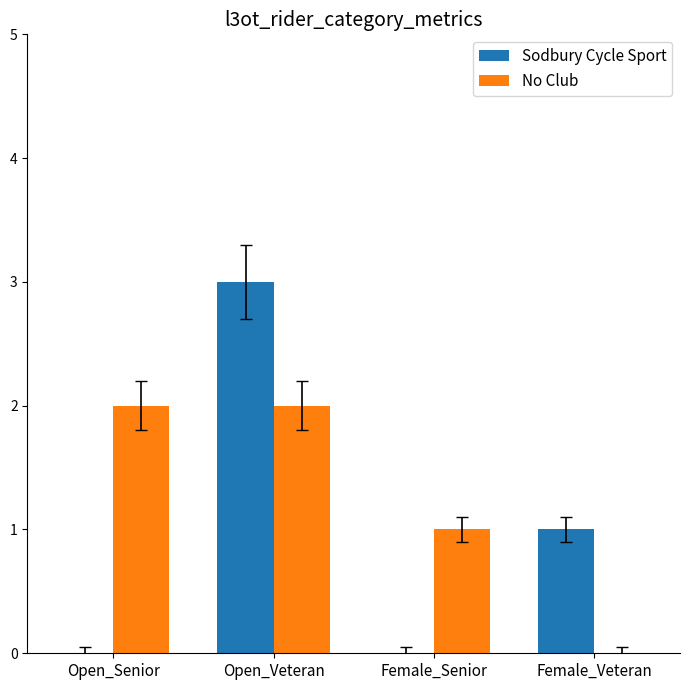

True or false: No Club has a value of 0 at Female_Senior.

False